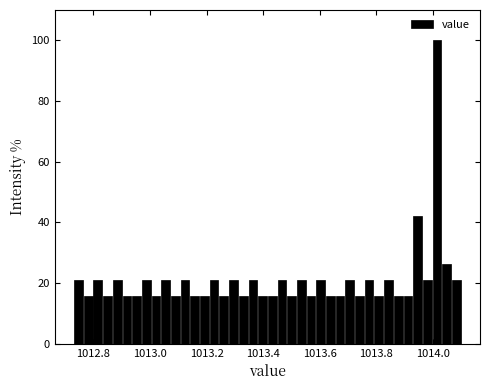

Around what value on the x-axis is the tallest bar? Give the approximate position of its centre, as read against the axis.

1014.02